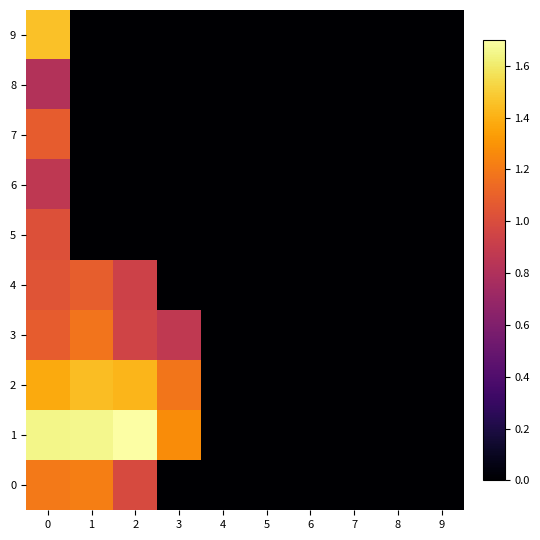

At how many categories does at least one series exceed 0?

4